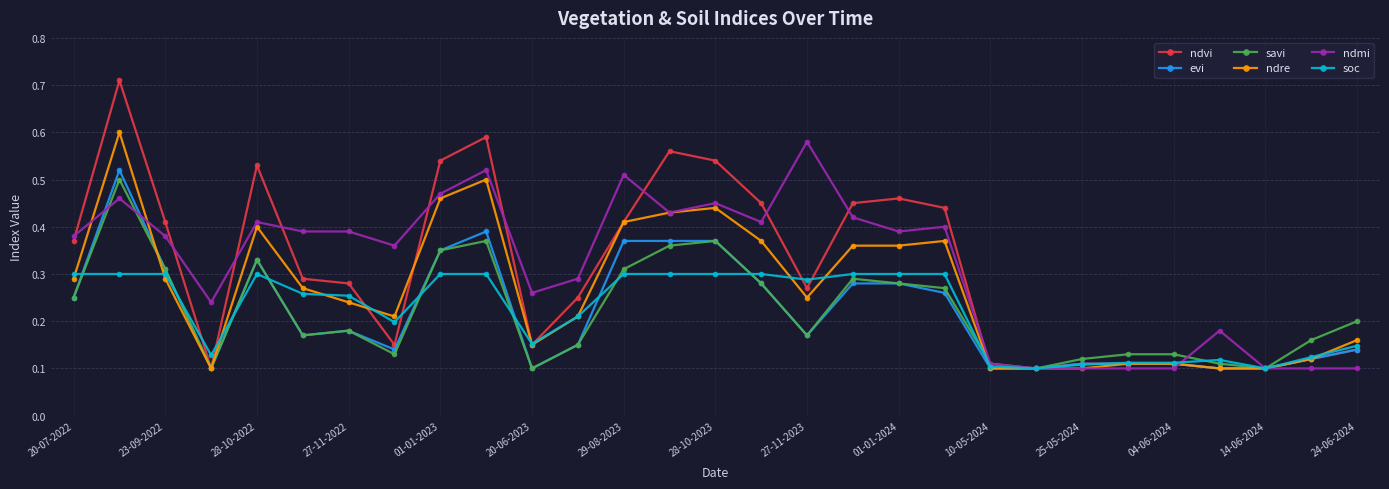

At how many categories does at least one series exceed 0?

29